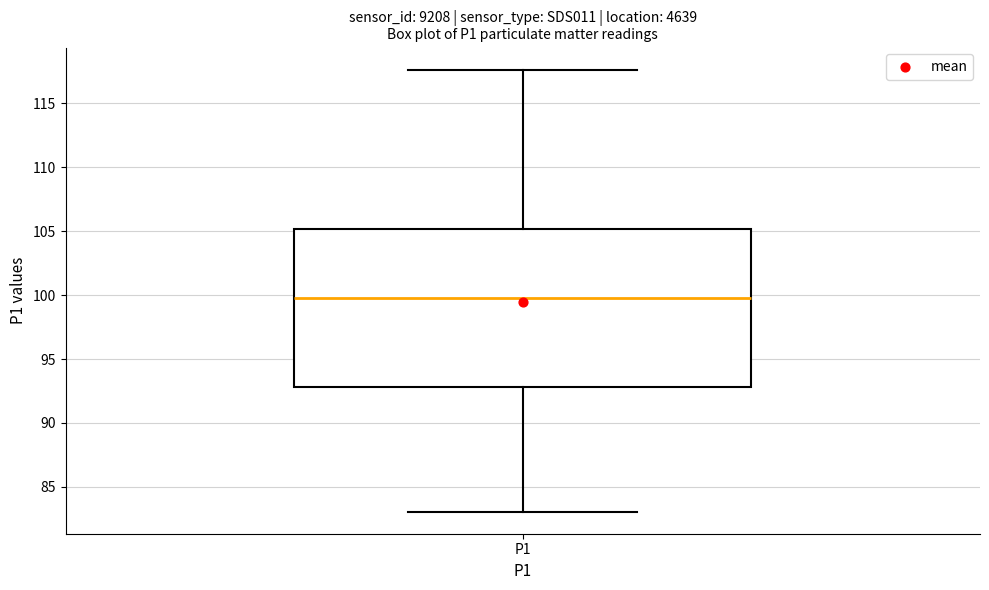

Read this box plot against the y-axis: the position of the median line, the range covered by the box, and the ends of both whiskers. The values are not printed on the chart, so give them approximately, as read against the axis.

median 99.5, box 93.0 to 105.0, whiskers 83.0 to 117.5